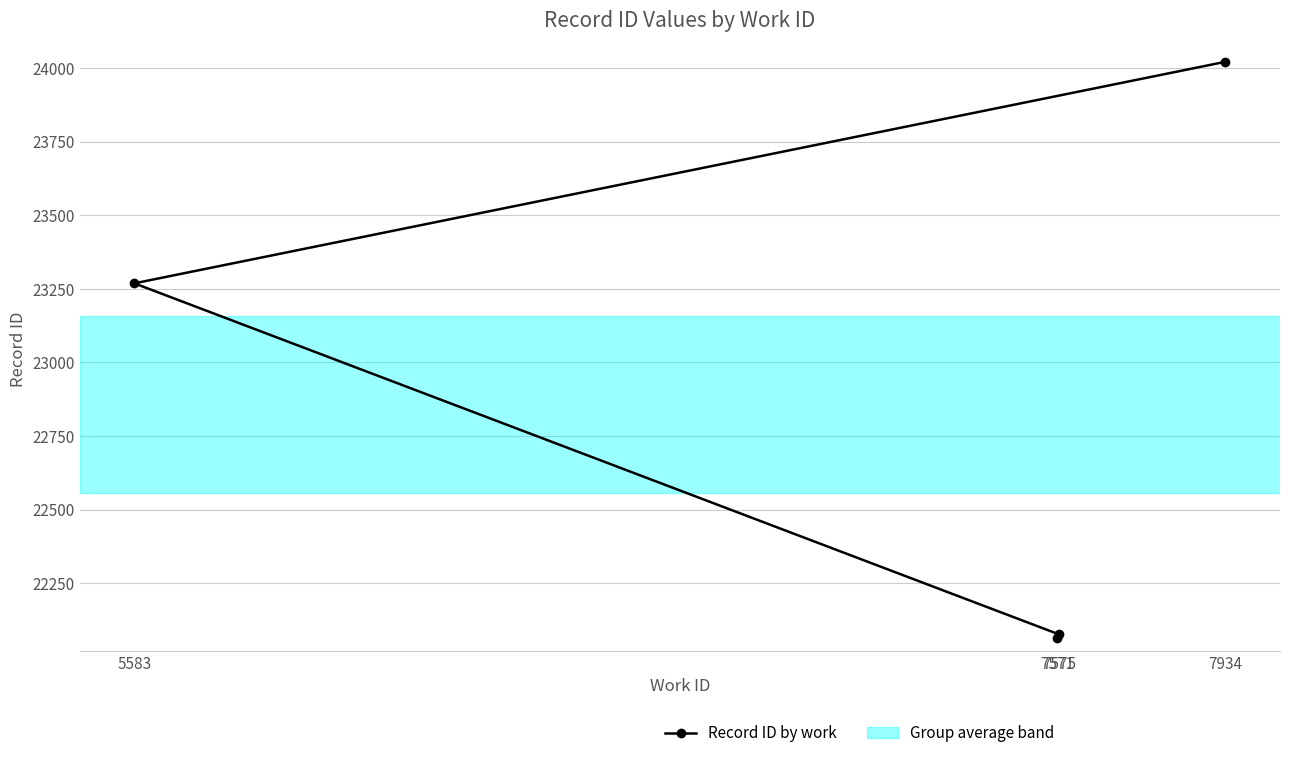

What is the sum of all values?

91430.2